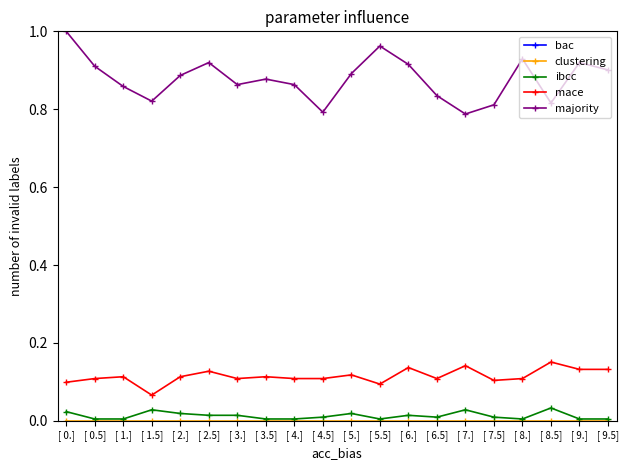

Which series has the largest range (max minus min)?

bac